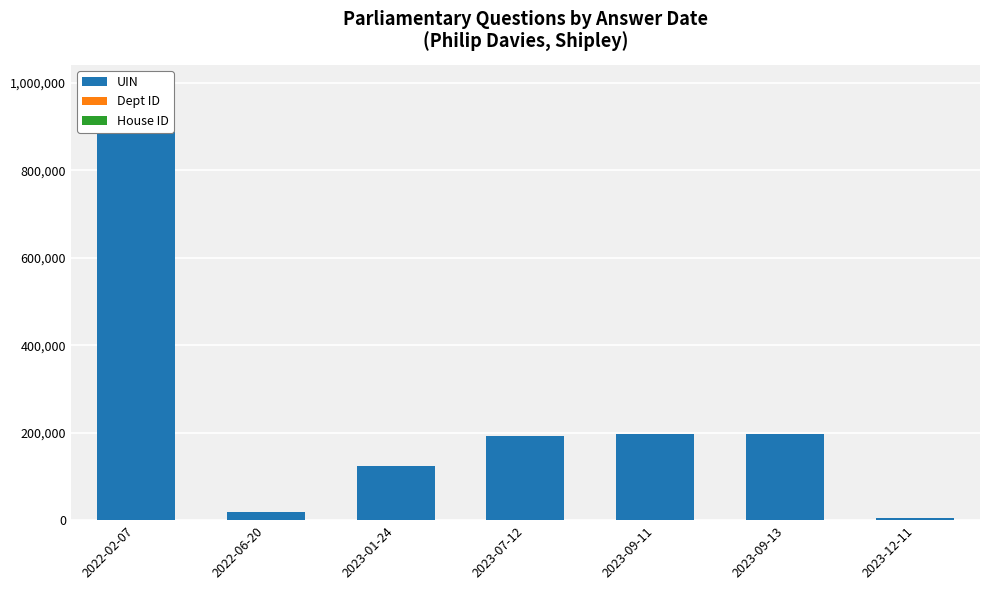

Is the value of UIN at 2023-09-11 greater than the value of Dept ID at 2022-02-07?

Yes